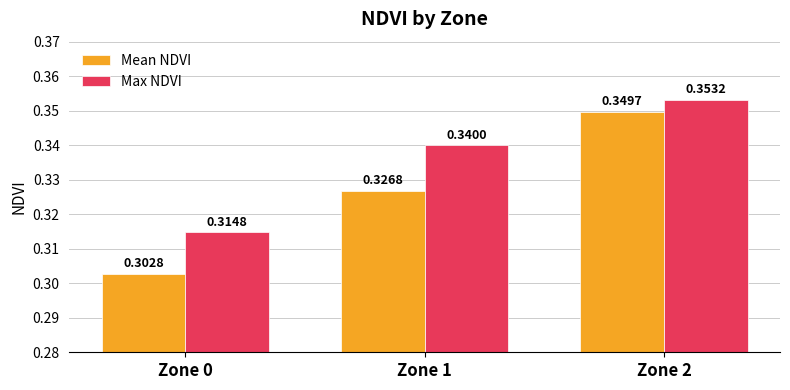

Is the value of Mean NDVI at Zone 1 greater than the value of Max NDVI at Zone 2?

No